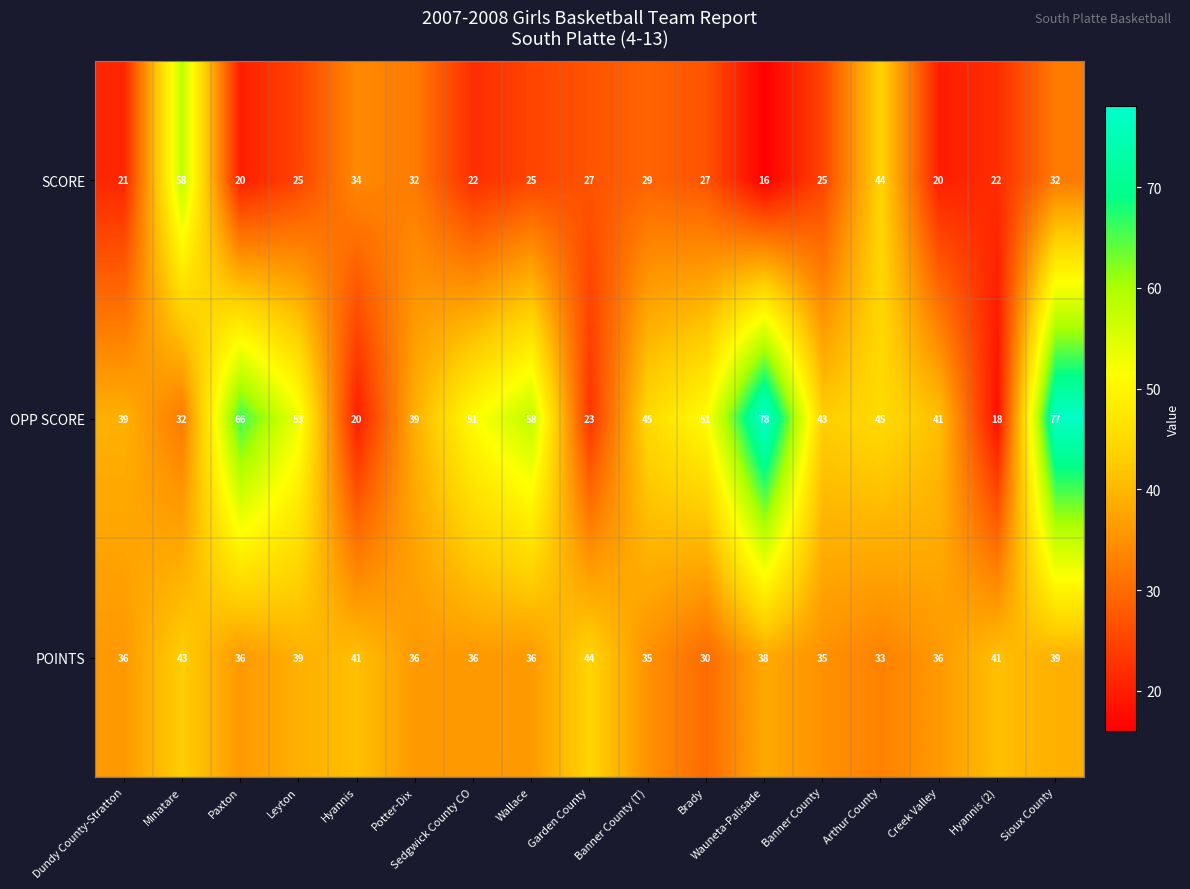

Which series has the widest spread of values?

OPP SCORE